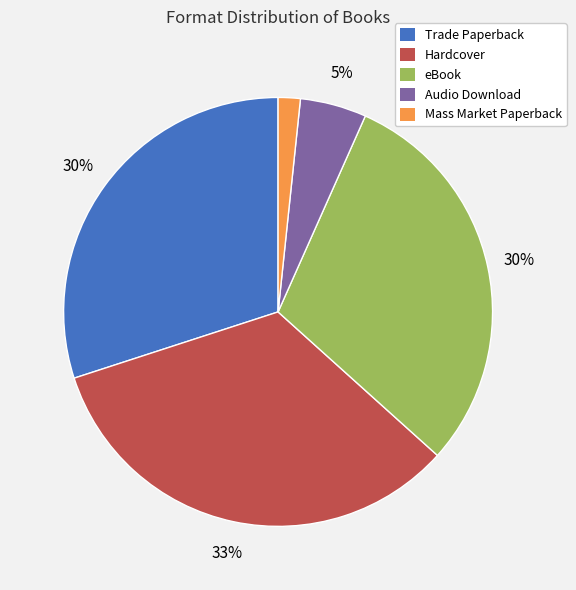

The Hardcover slice represents 33% of the pie. True or false?

True